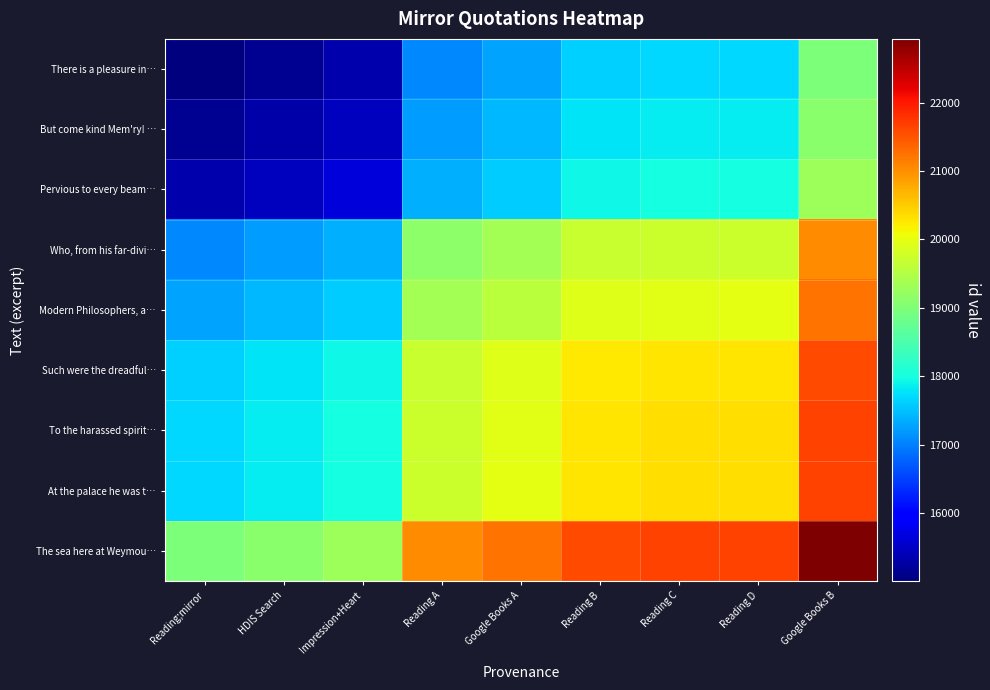

List the series in order of their peak value, highest first.

The sea here at Weymou…, At the palace he was t…, To the harassed spirit…, Such were the dreadful…, Modern Philosophers, a…, Who, from his far-divi…, Pervious to every beam…, But come kind Mem'ry! …, There is a pleasure in…